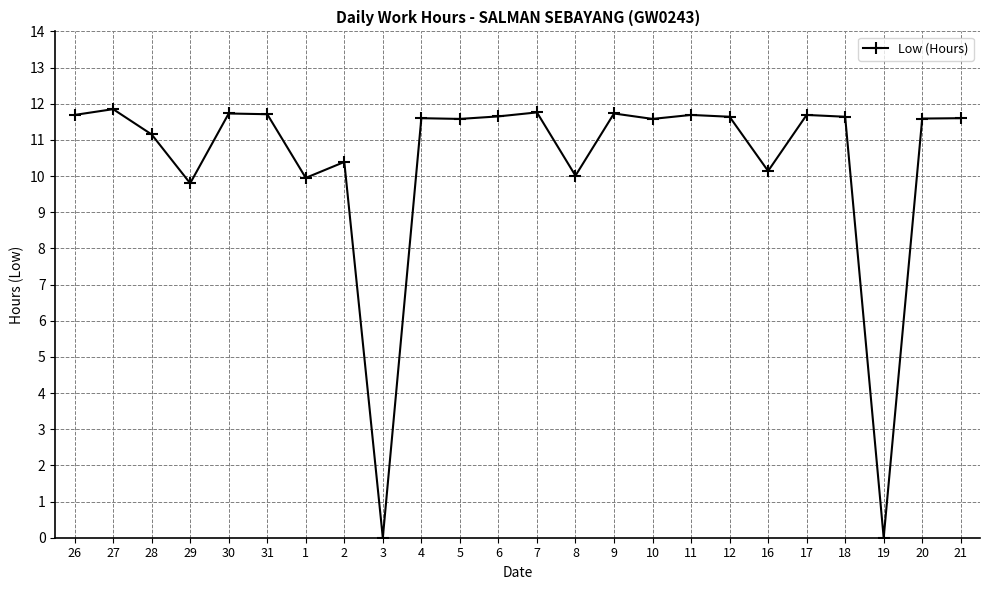

How many values are below 11?

7